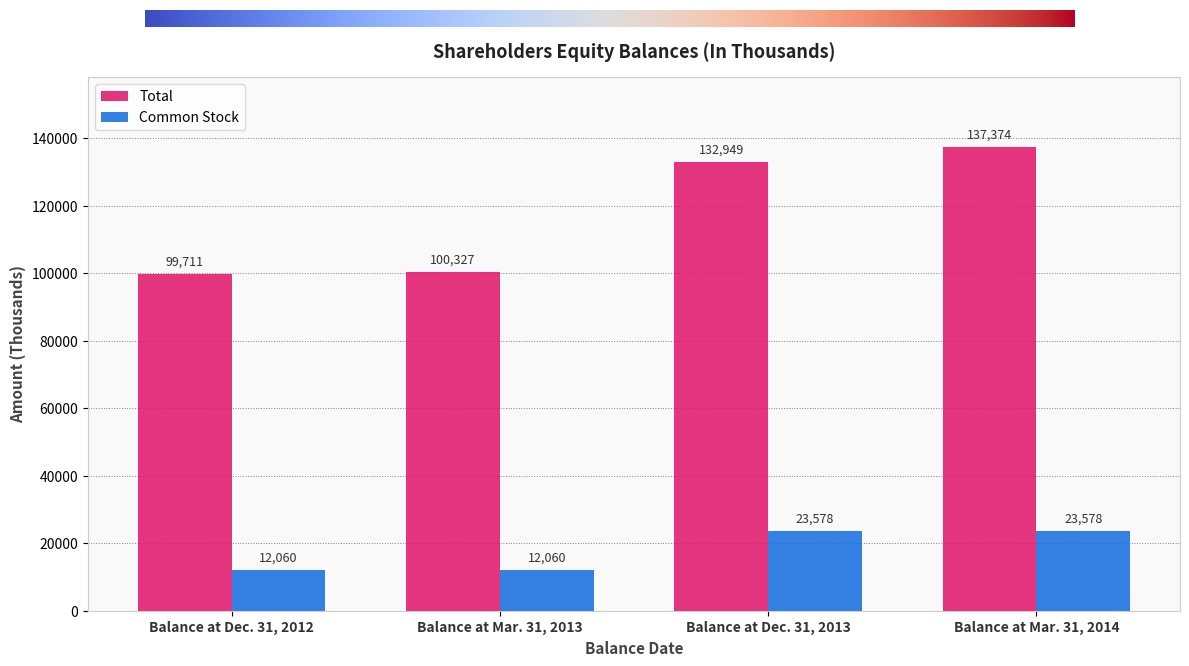

At which category does the chart reach its peak across all series?

Balance at Mar. 31, 2014